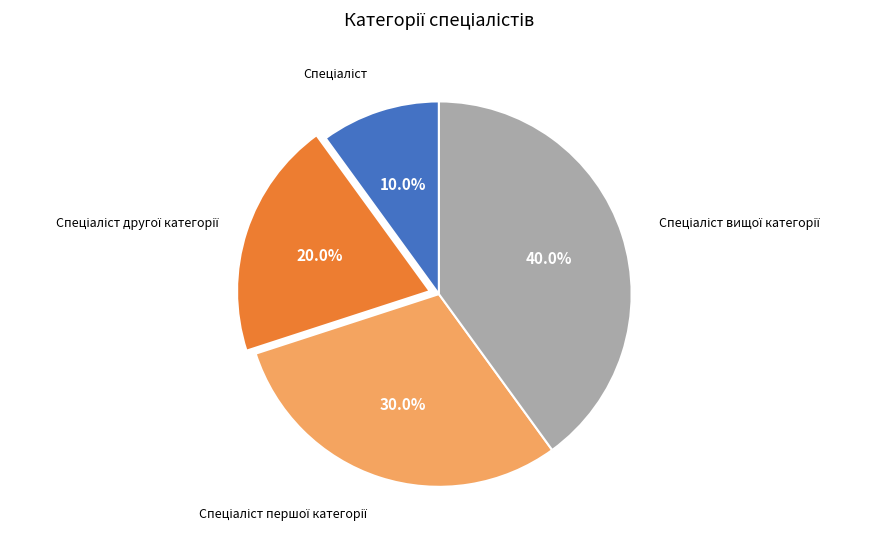

Does any single category account for the majority?

No